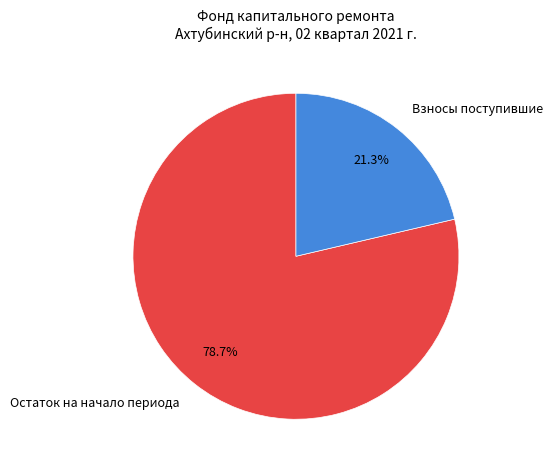

Which has a higher value, Остаток на начало периода or Взносы поступившие?

Остаток на начало периода